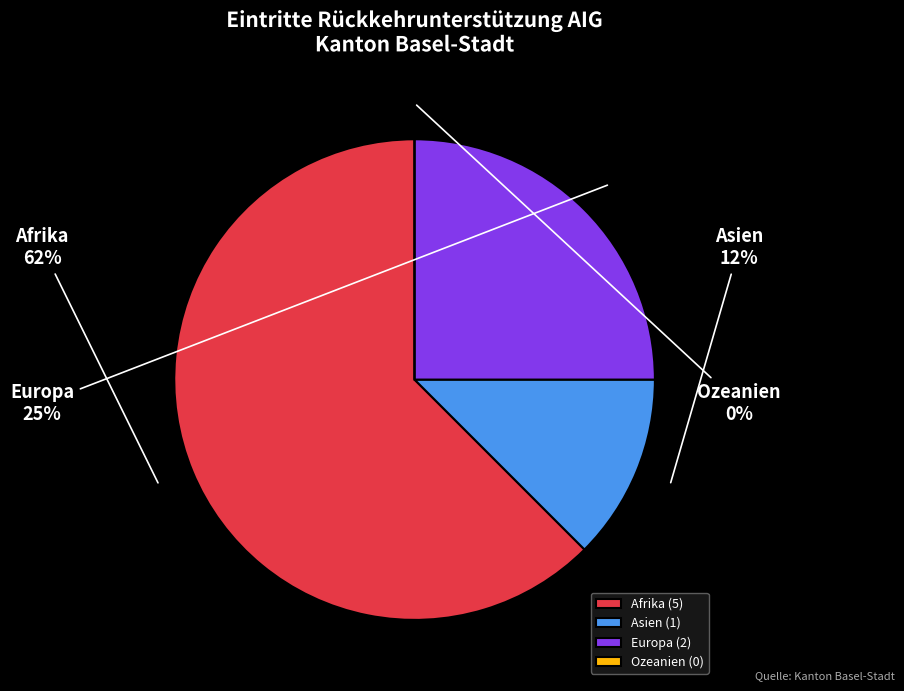

What is the smallest slice in the pie chart?

Ozeanien